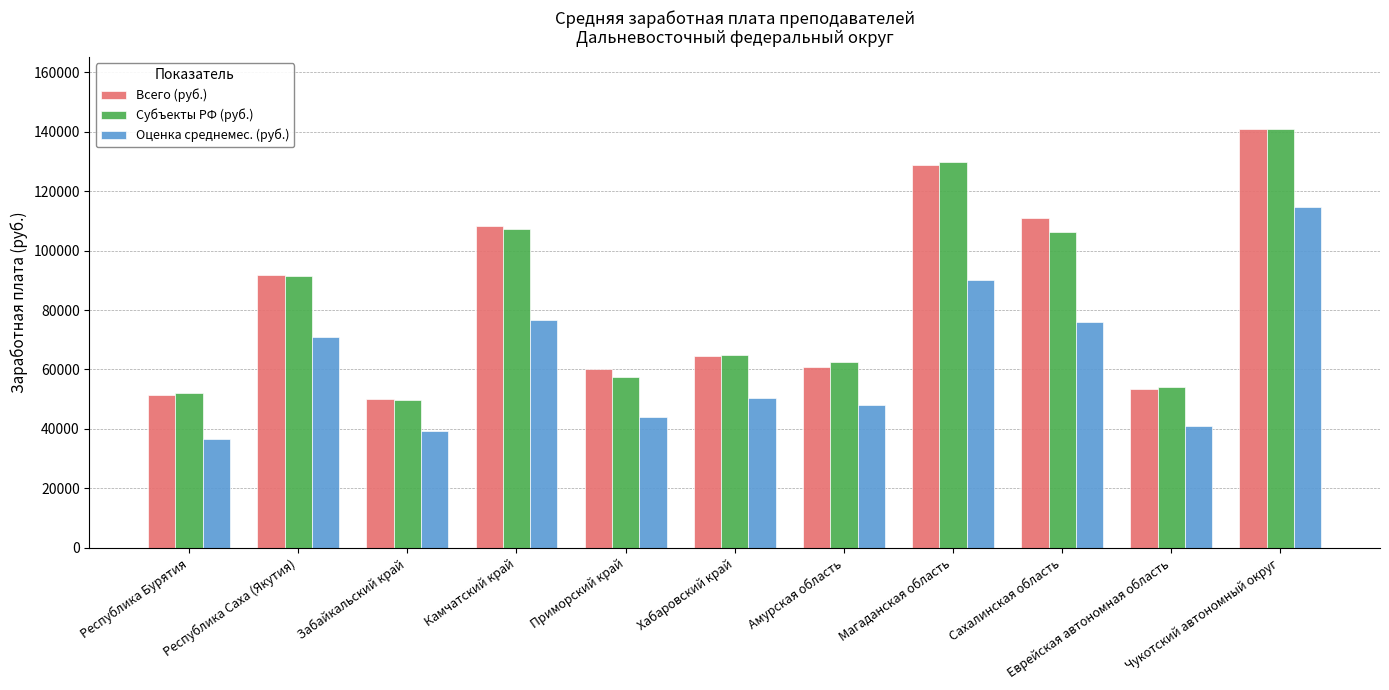

What is the maximum value for Всего (руб.)?

140746.0